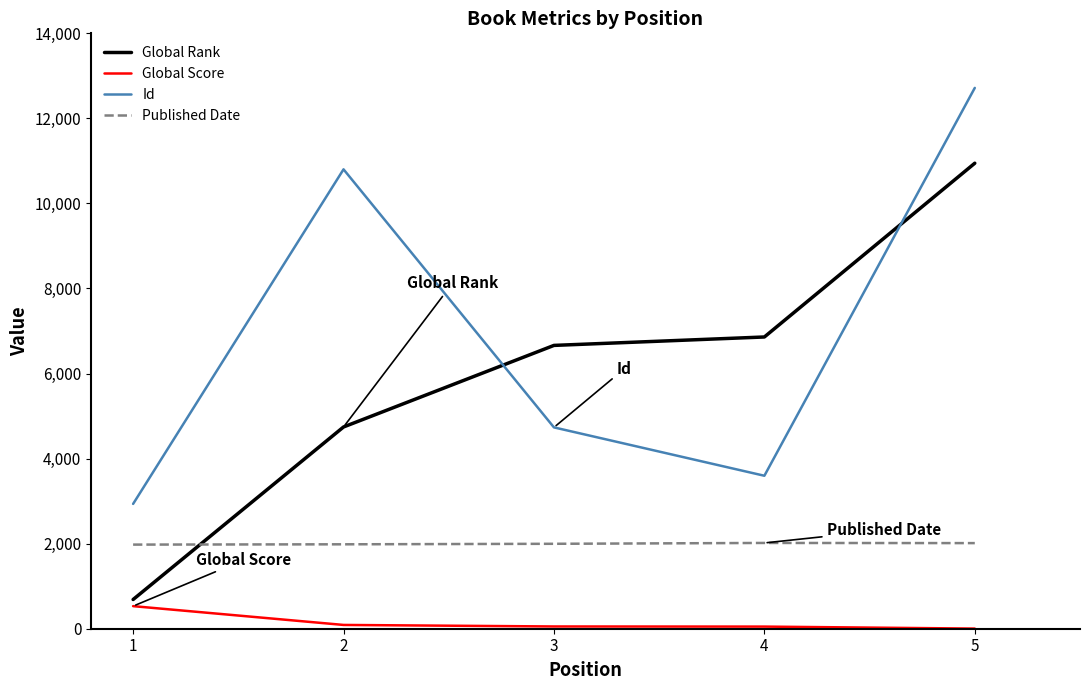

Which series has the largest total across all categories?

Id